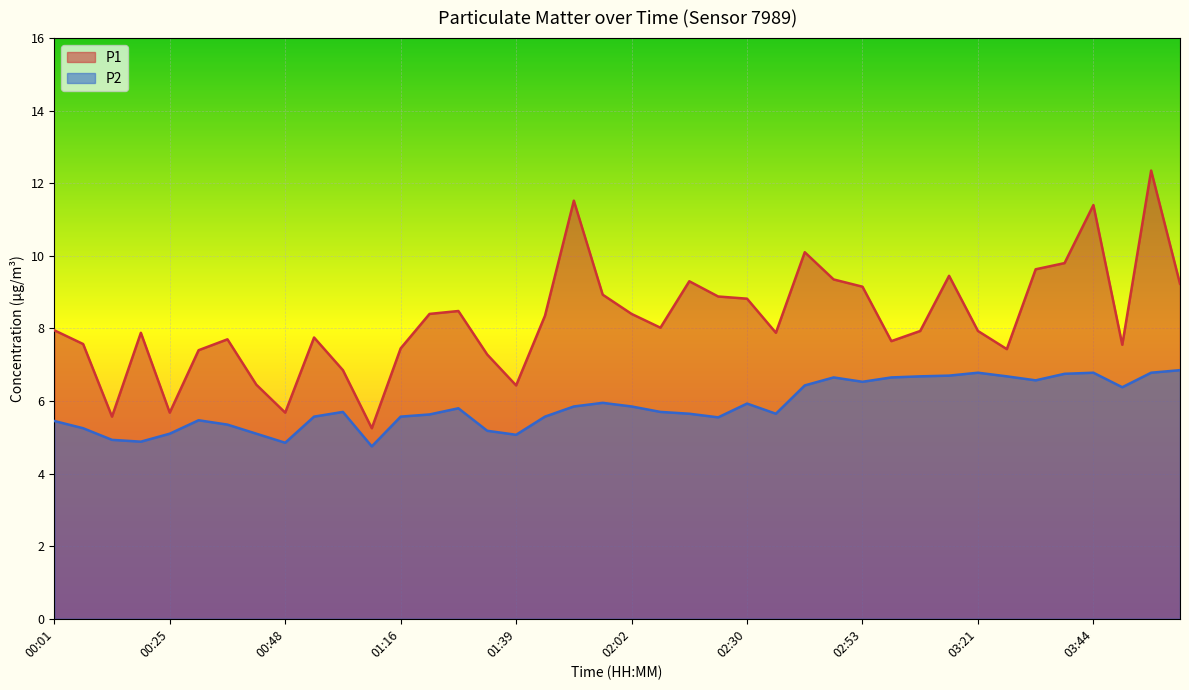

Is it true that P1 equals 5.7 at 00:48?

True